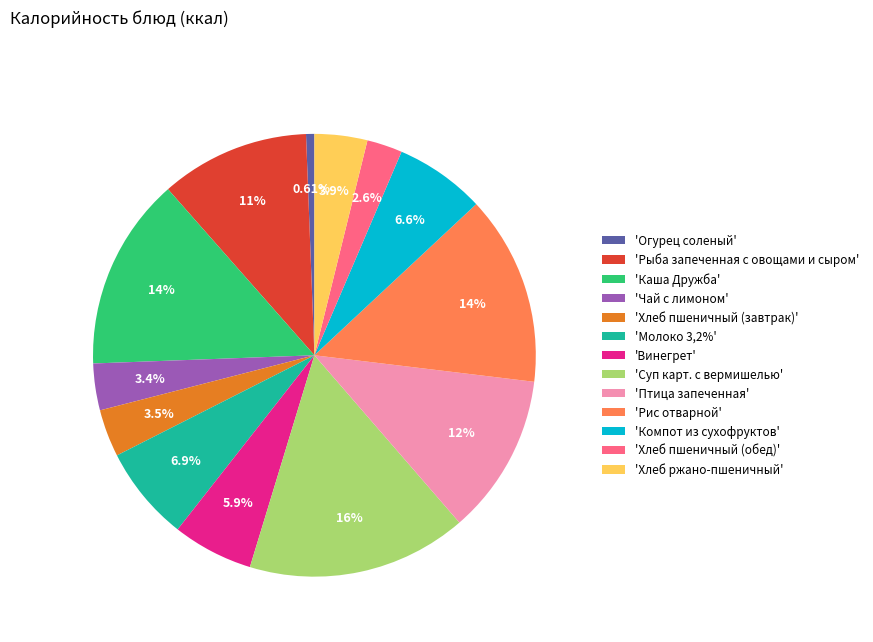

Combined, do 'Суп карт. с вермишелью' and 'Птица запеченная' account for over 50%?

No